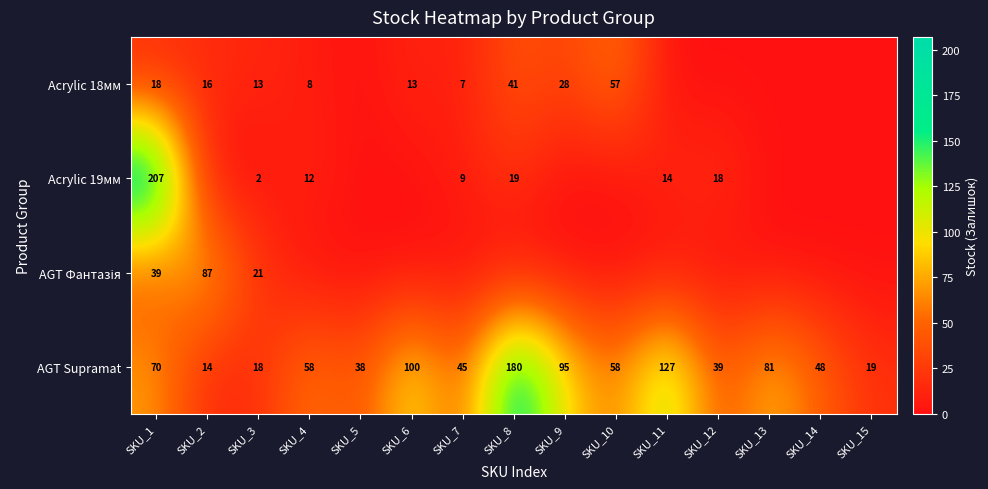

How many data points does each series have?

15